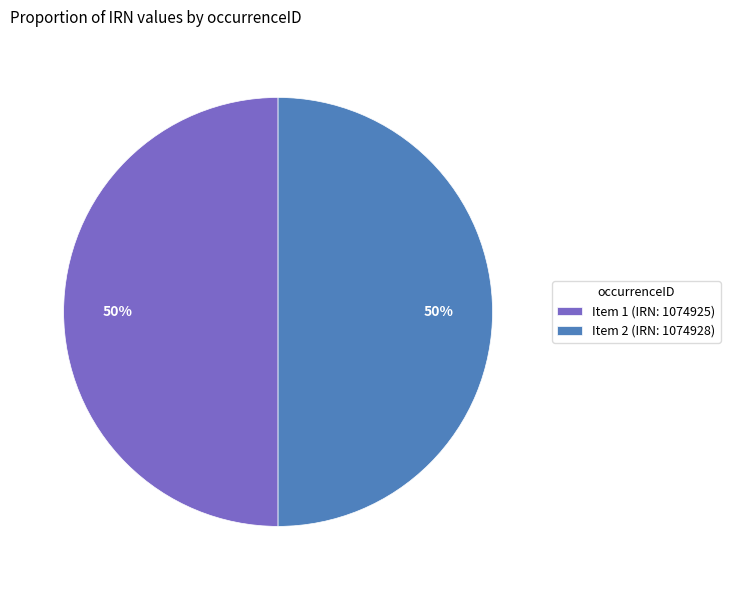

True or false: Item 2 (IRN: 1074928) accounts for 64% of the total.

False